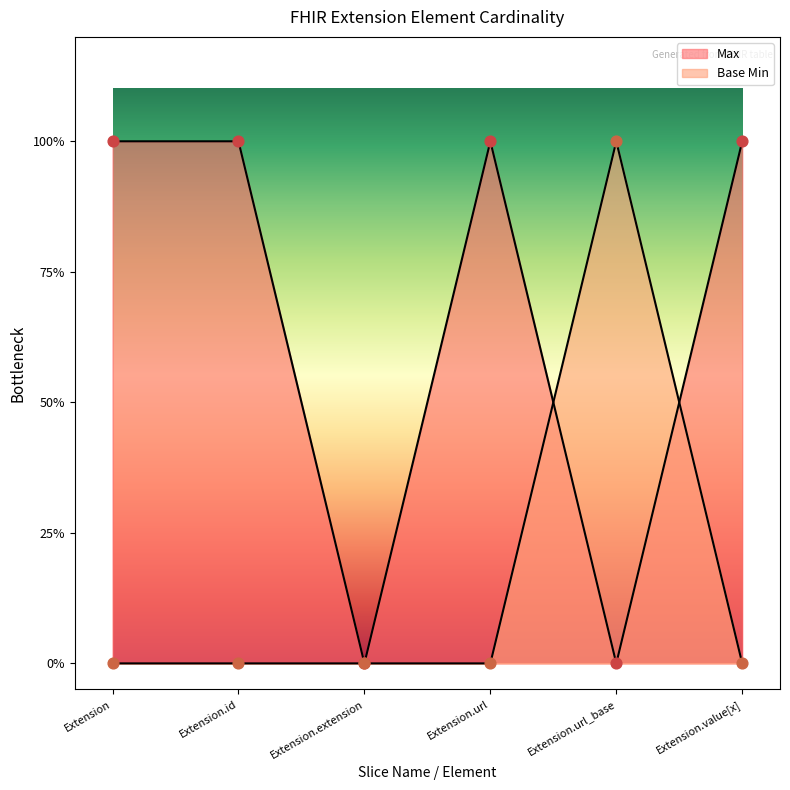

Which series has the largest total across all categories?

Max